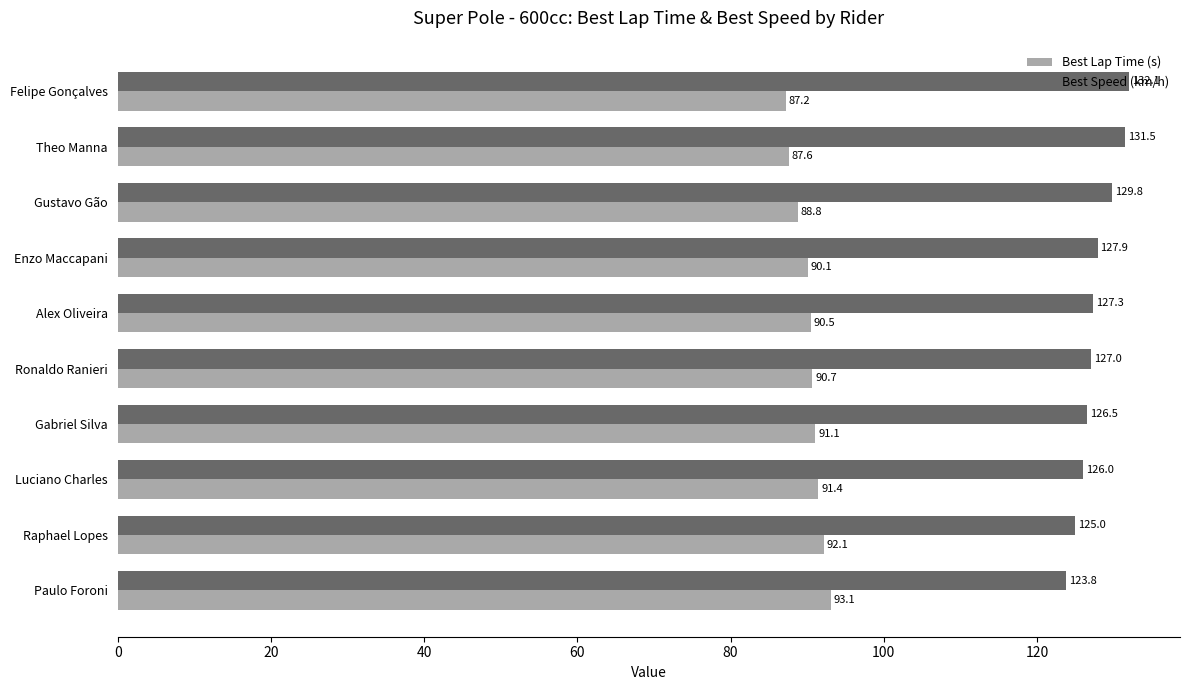

Which series has the largest range (max minus min)?

Best Speed (km/h)